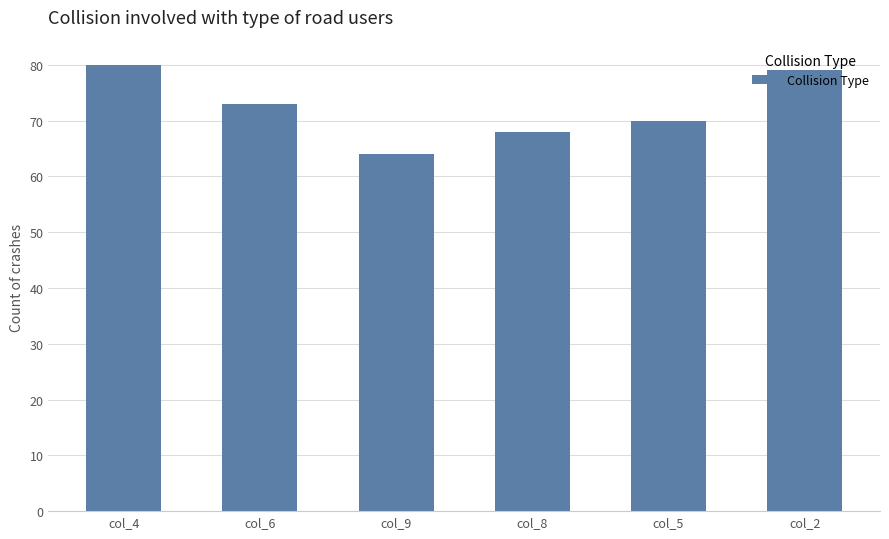

What is the sum of the values at col_5 and col_6?

143